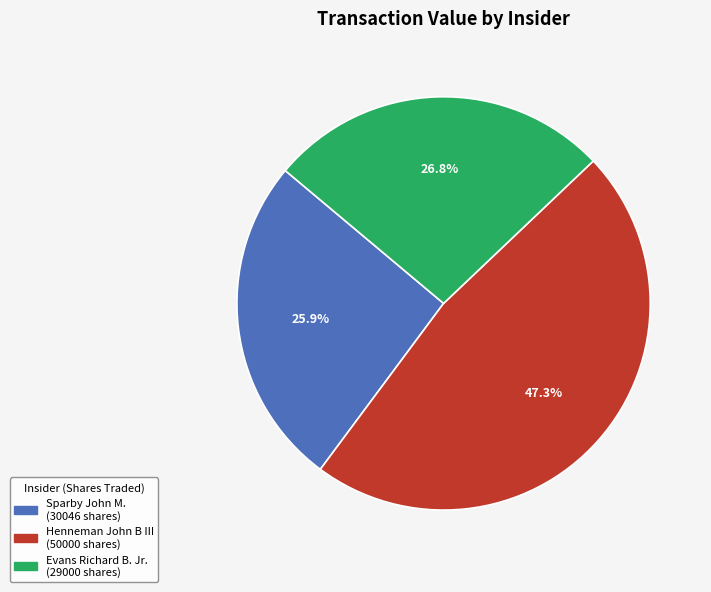

Does any single category account for the majority?

No